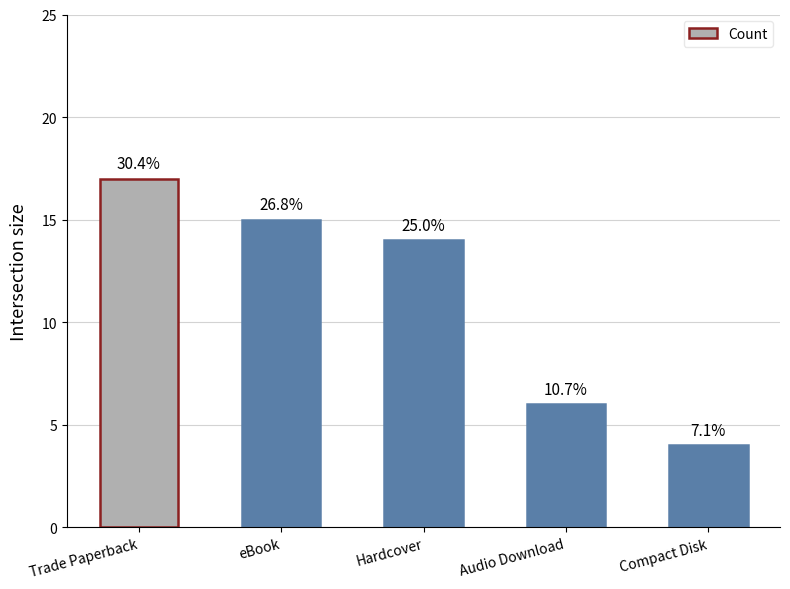

What is the value of the 5th bar from the left?

4